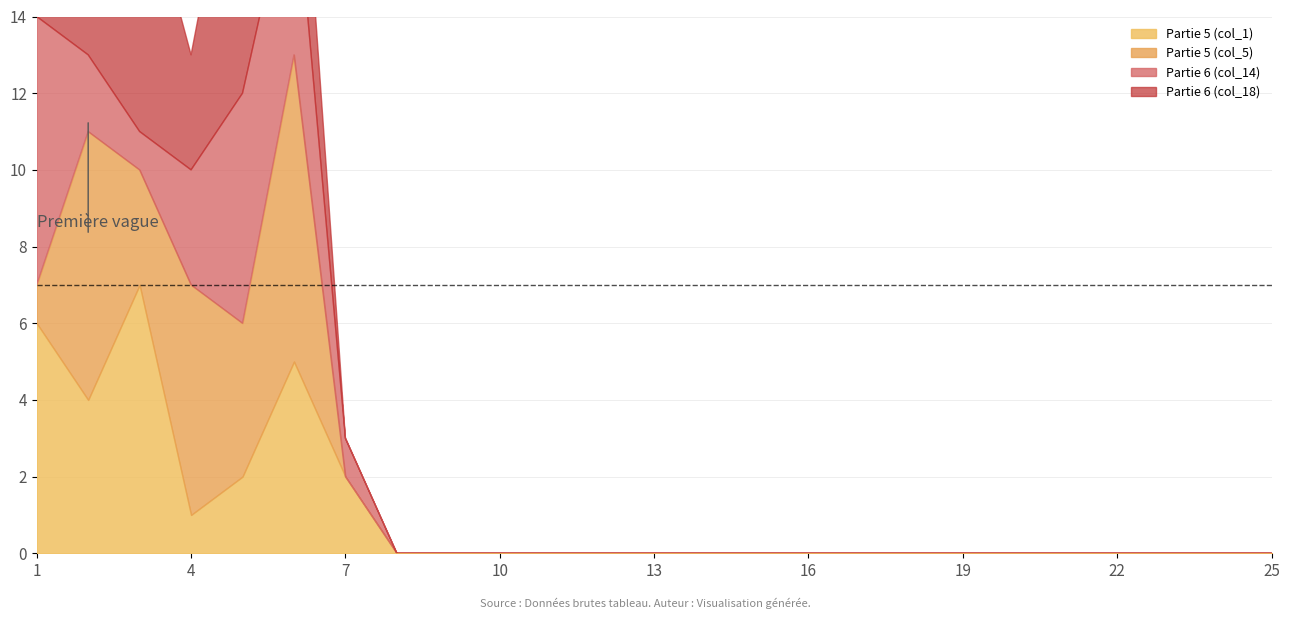

How many data points in Partie 5 (col_1) are above 0?

7